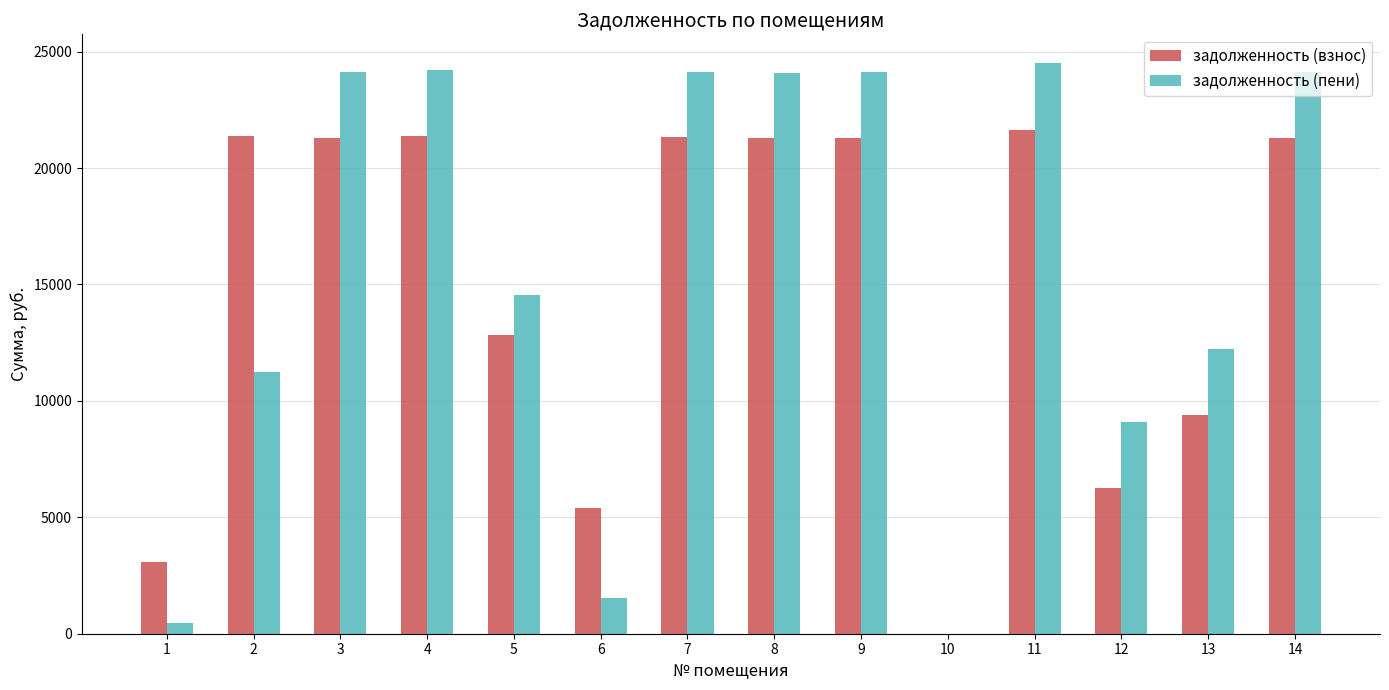

Are the bars grouped side by side (vs. stacked)?

Yes